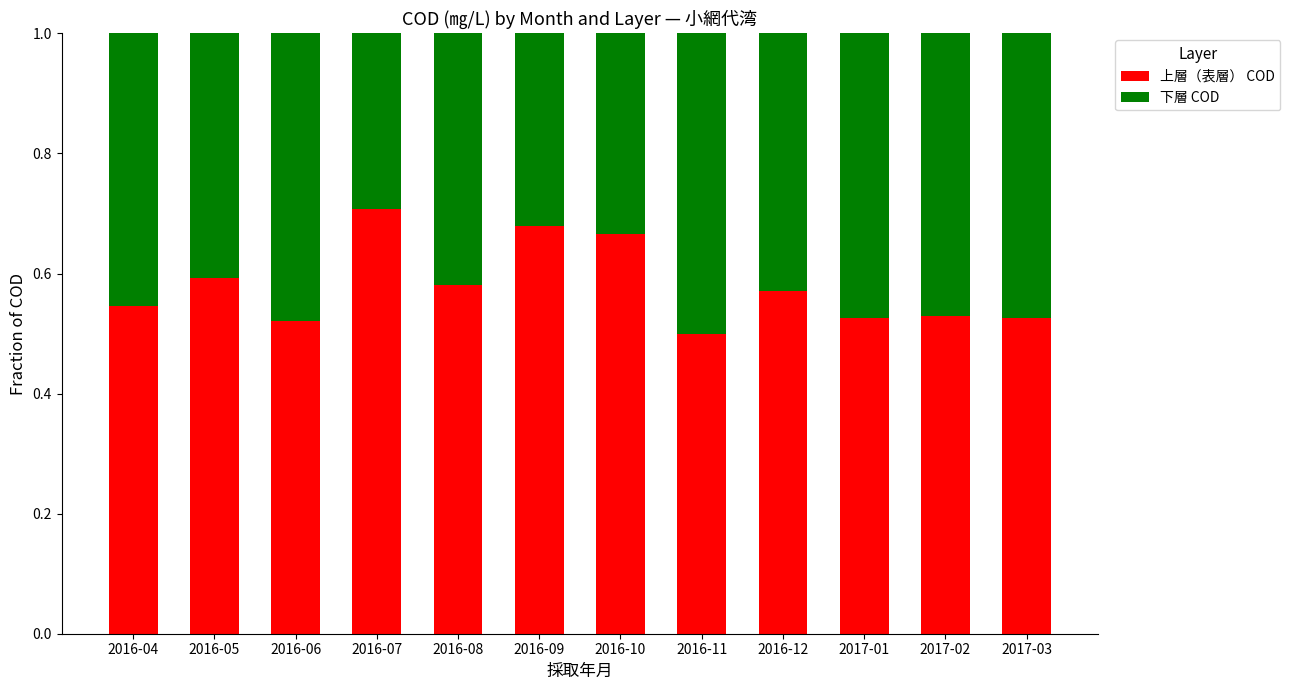

Where is 上層（表層） COD nearest to the value 0?

2016-11